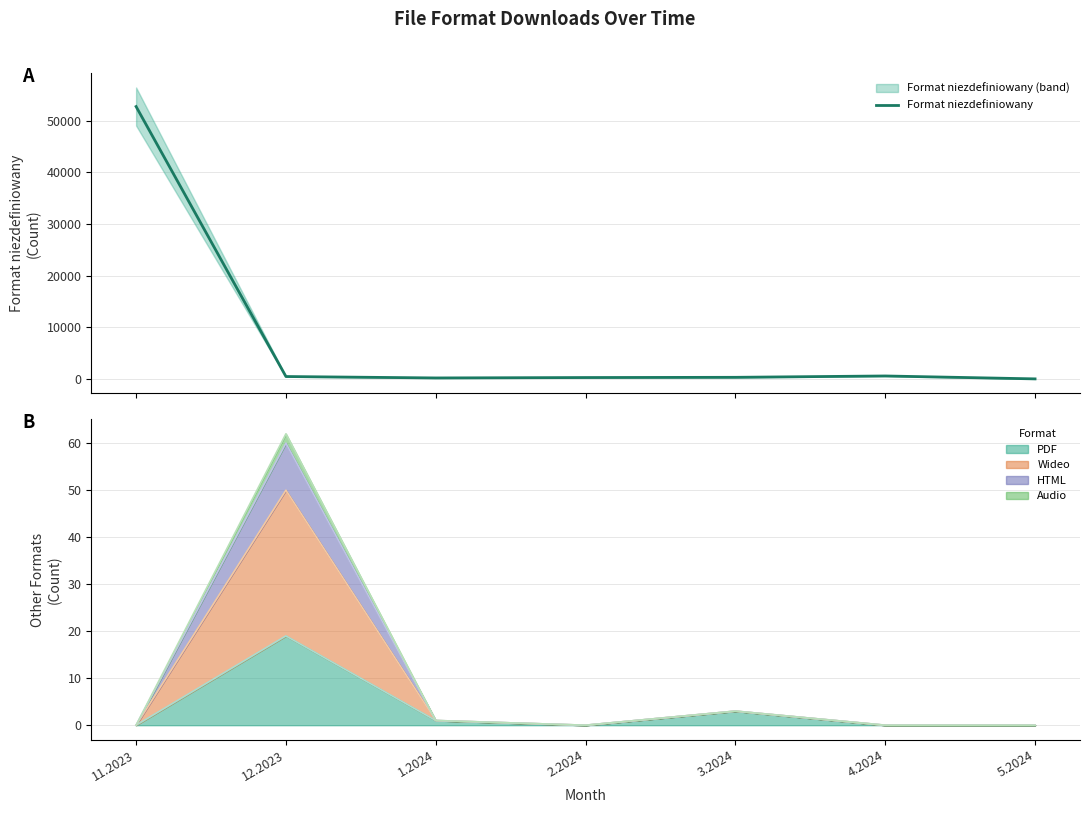

What is the label of the 4th point from the right?

2.2024